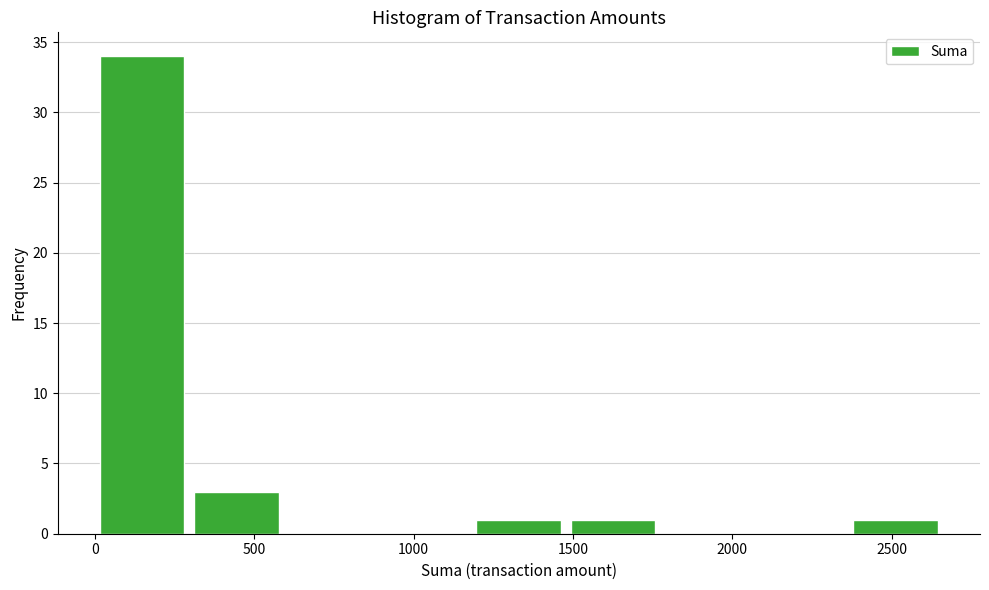

Reading left to right, transcribe this chart: for each bar, give the range it covers on the x-axis and its height. Neither the bar edges nor the heights are printed on the chart, so give them approximately, as read against the axes.

0 to 300: 34
300 to 600: 3
600 to 900: 0
900 to 1200: 0
1200 to 1500: 1
1500 to 1750: 1
1750 to 2050: 0
2050 to 2350: 0
2350 to 2650: 1